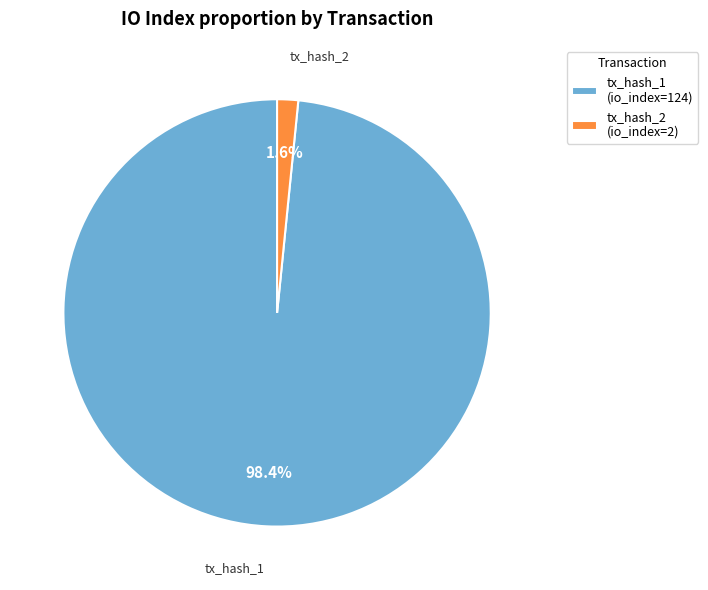

Rank the categories by value from lowest to highest.

tx_hash_2, tx_hash_1